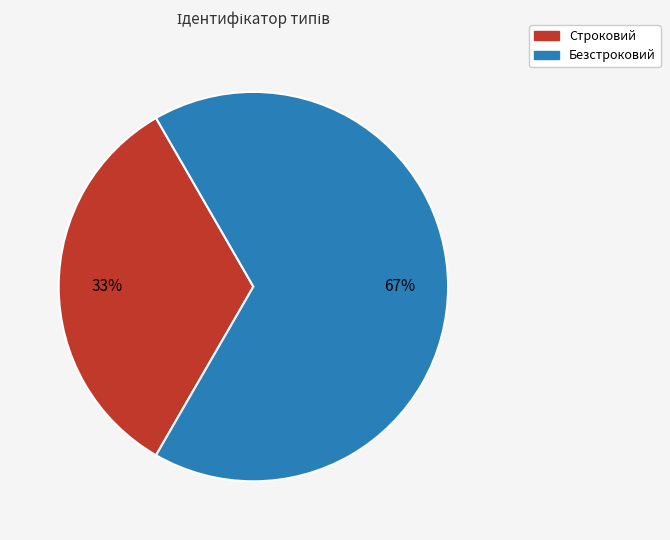

The Безстроковий slice represents 67% of the pie. True or false?

True